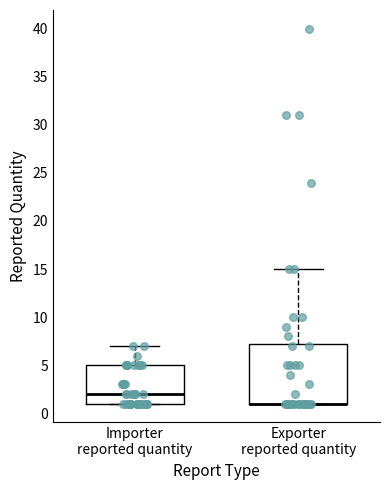

Reading left to right, read every box against the y-axis: the position of its median line, the range the box covers, and the ends of its whiskers. The values are not printed on the chart, so give them approximately, as read against the axis.

Importer reported quantity: median 2.0, box 1.0 to 5.0, whiskers 1.0 to 7.0
Exporter reported quantity: median 1.0 (drawn on the box's lower edge), box 1.0 to 7.5, whiskers 1.0 to 15.0